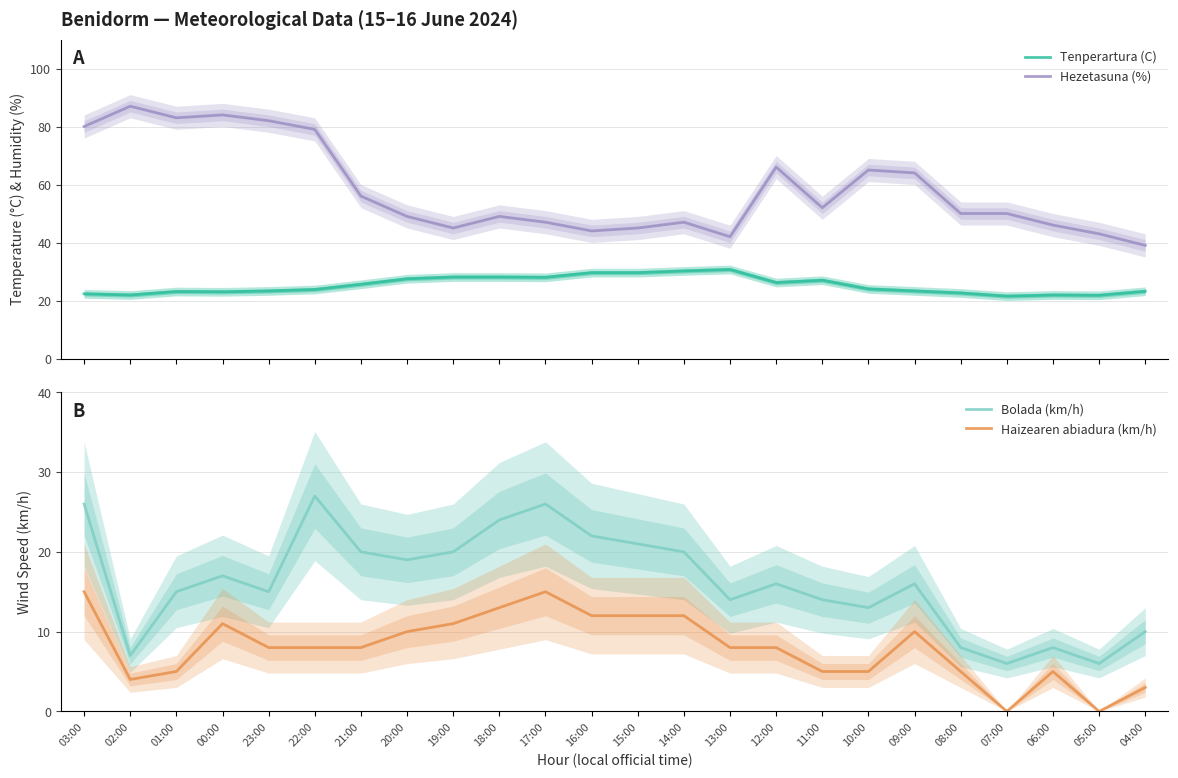

What are all the series names shown in the legend?

Tenperartura (C), Hezetasuna (%), Bolada (km/h), Haizearen abiadura (km/h)